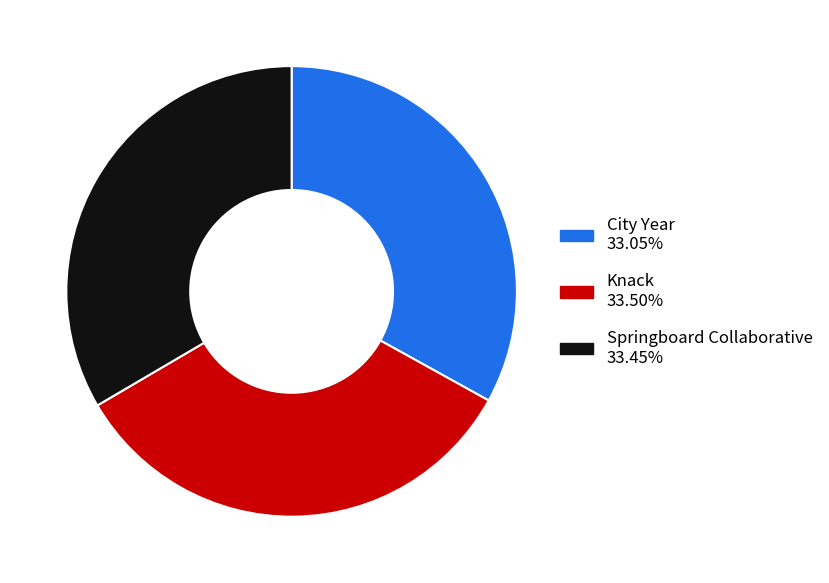

What is the ratio of the value at Knack to the value at City Year?

1.0